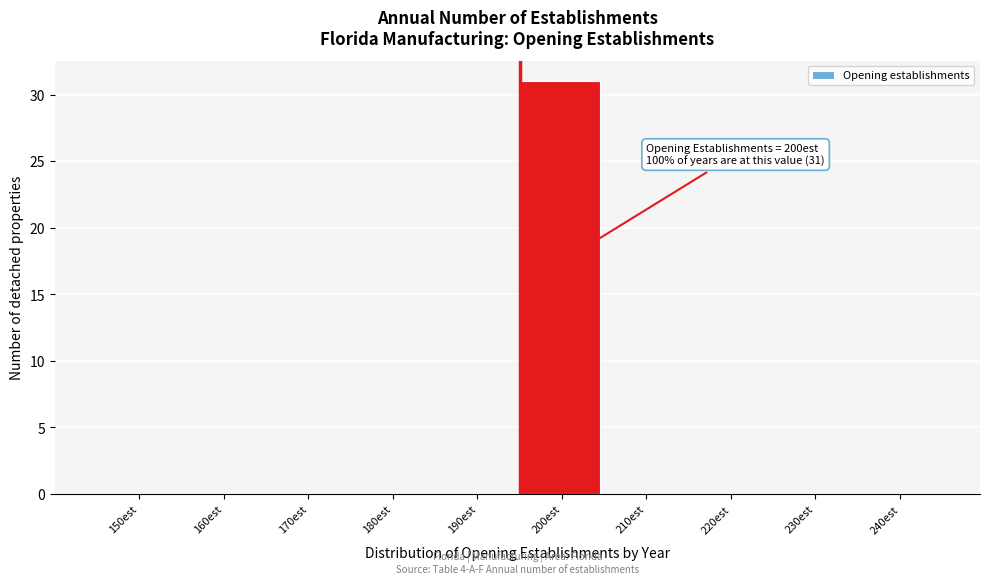

Reading left to right, list all the values displayed in this chart.

150est=0	160est=0	170est=0	180est=0	190est=0	200est=31	210est=0	220est=0	230est=0	240est=0